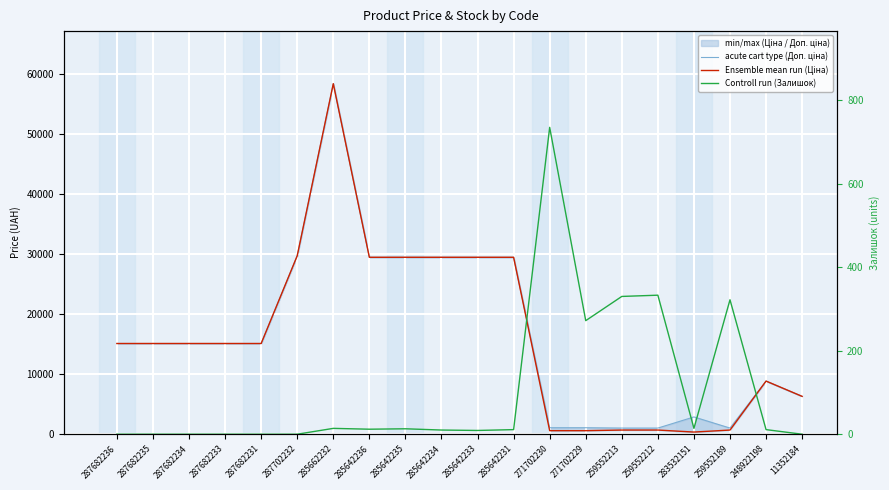

True or false: Controll run (Залишок) has a value of 2.9 at 285642235.

False